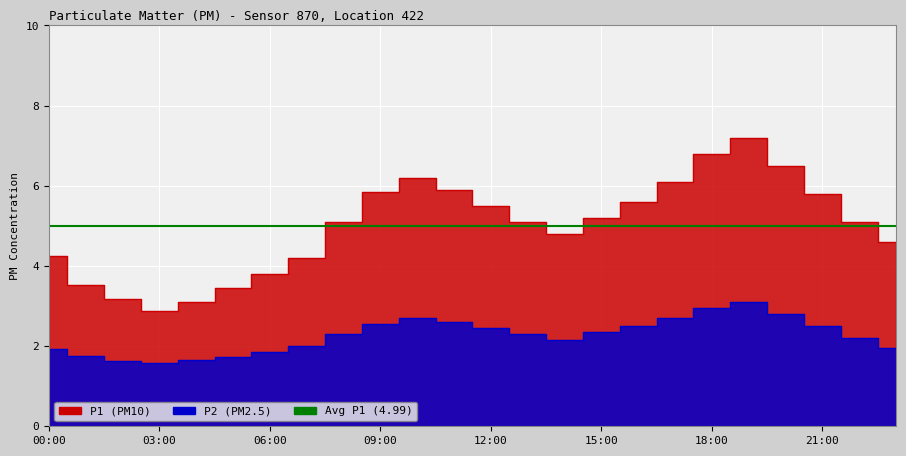

True or false: P2 and P1 cross at least once.

False